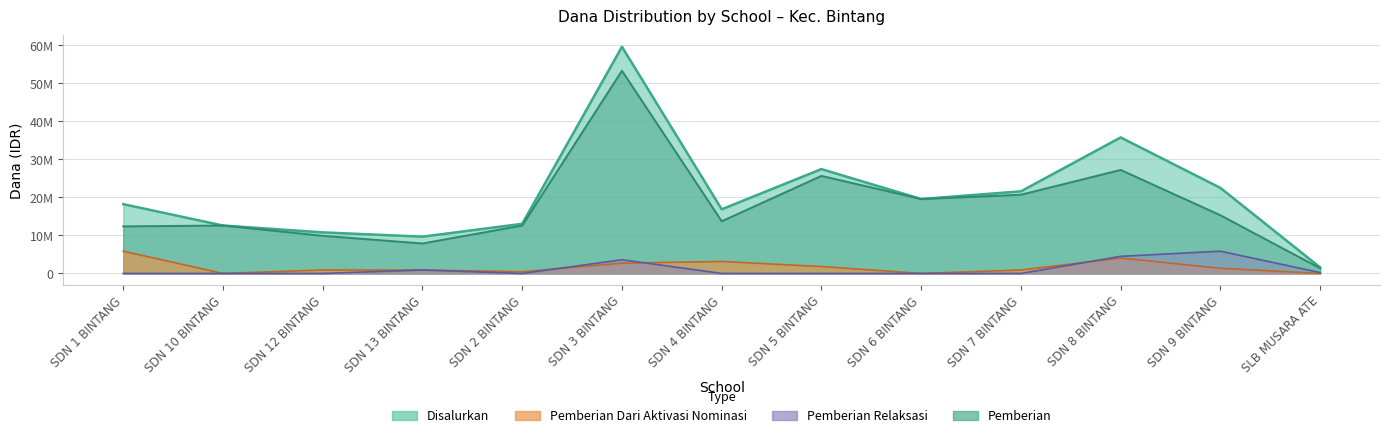

How many interior local peaks does the Disalurkan series have?

3